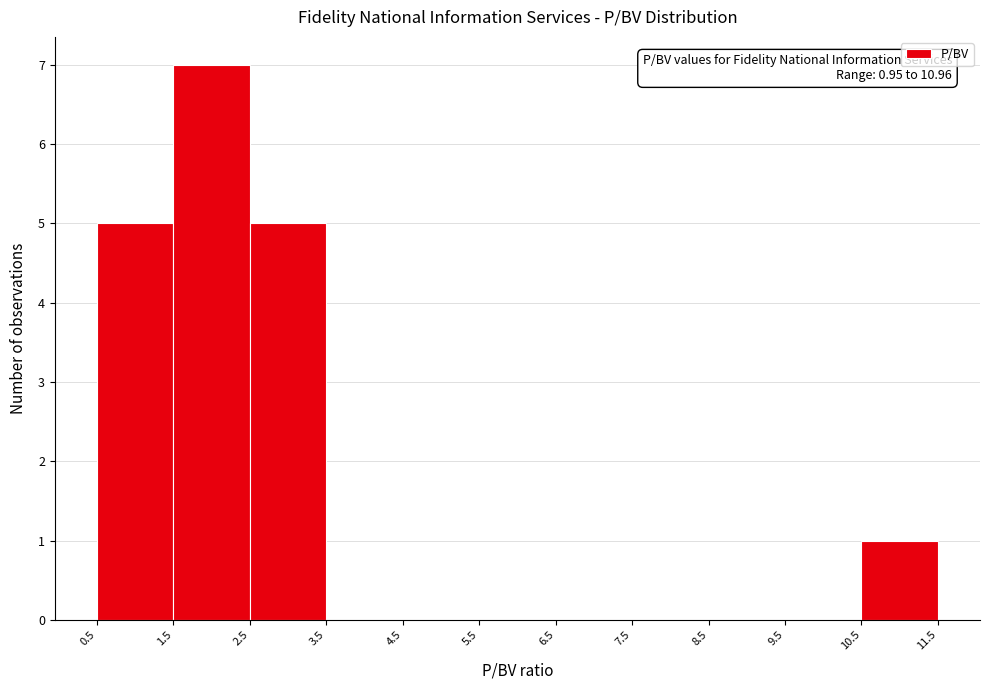

Which range on the x-axis has the tallest bar?

1.5 to 2.5